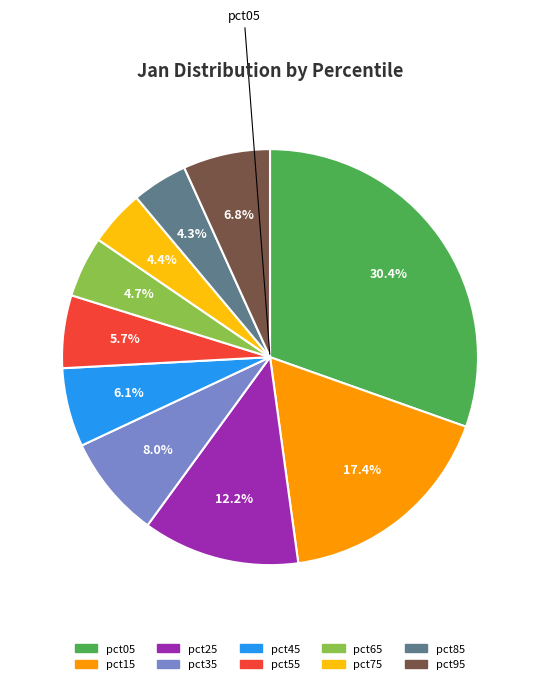

What percentage do pct25 and pct15 together represent?

29.6%